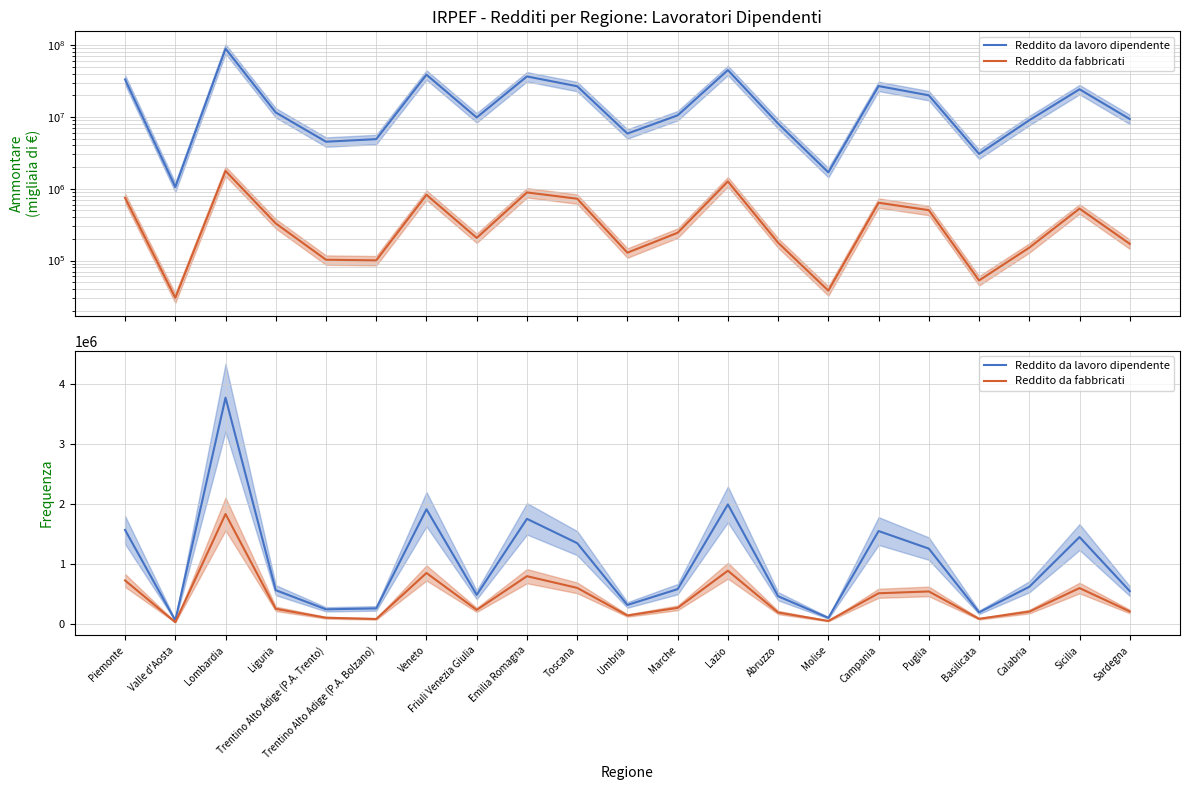

Where is the first local minimum for Reddito da fabbricati?

Valle d'Aosta